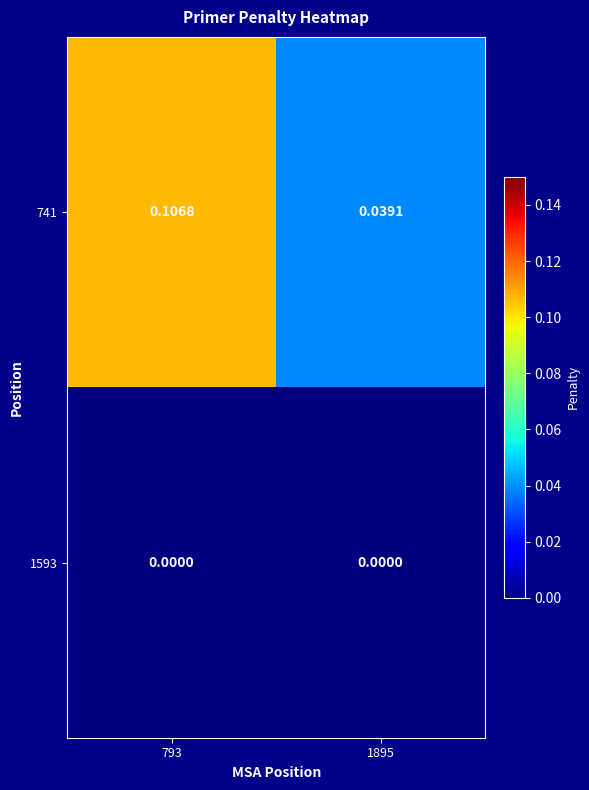

Rank the series by their maximum value, from lowest to highest.

1593, 741